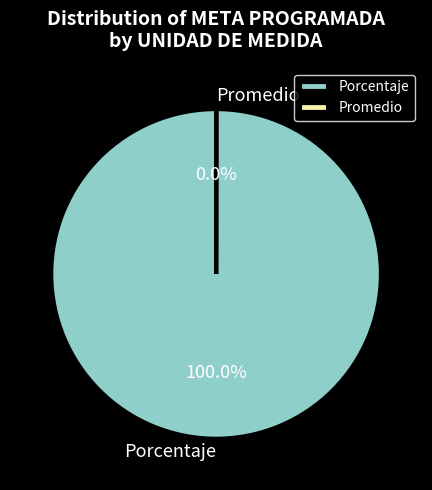

What is the largest slice in the pie chart?

Porcentaje